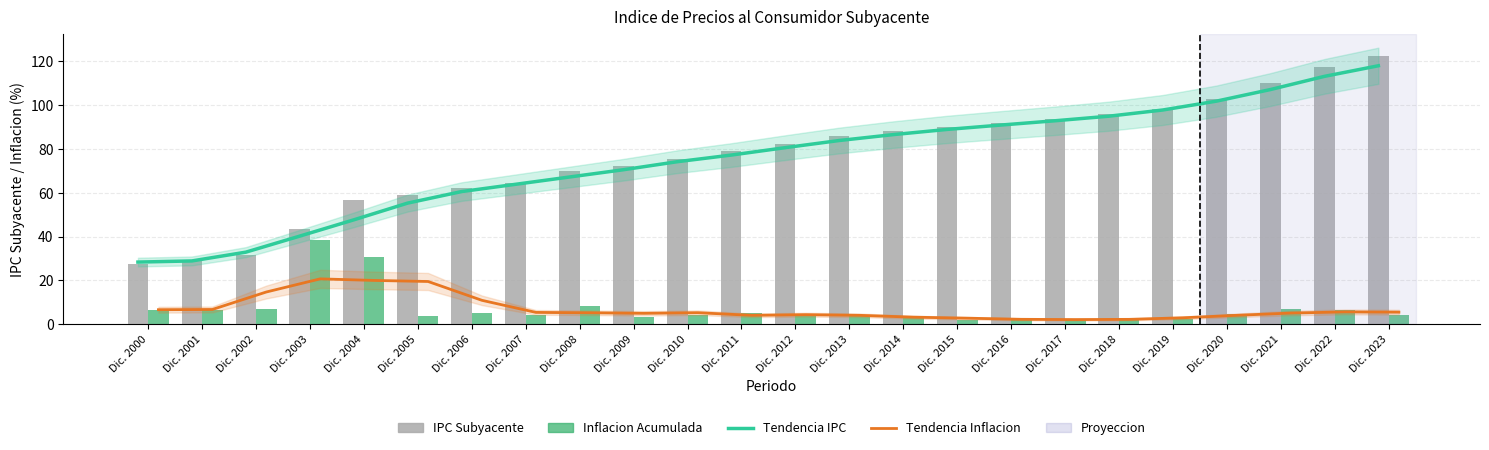

What is the maximum value for Tendencia IPC?

118.0